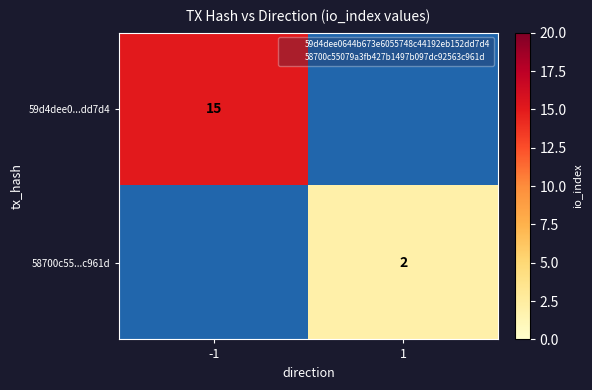

Rank the series by their average value, from highest to lowest.

59d4dee0...dd7d4, 58700c55...c961d